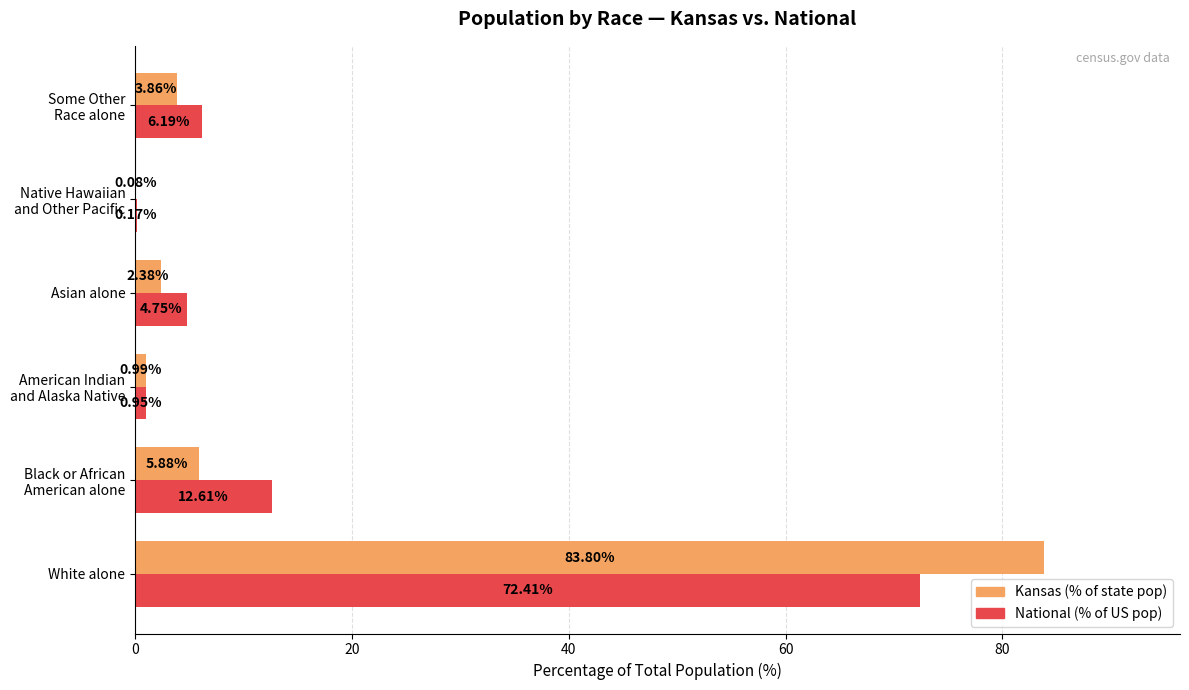

What are all the series names shown in the legend?

Kansas (% of state pop), National (% of US pop)